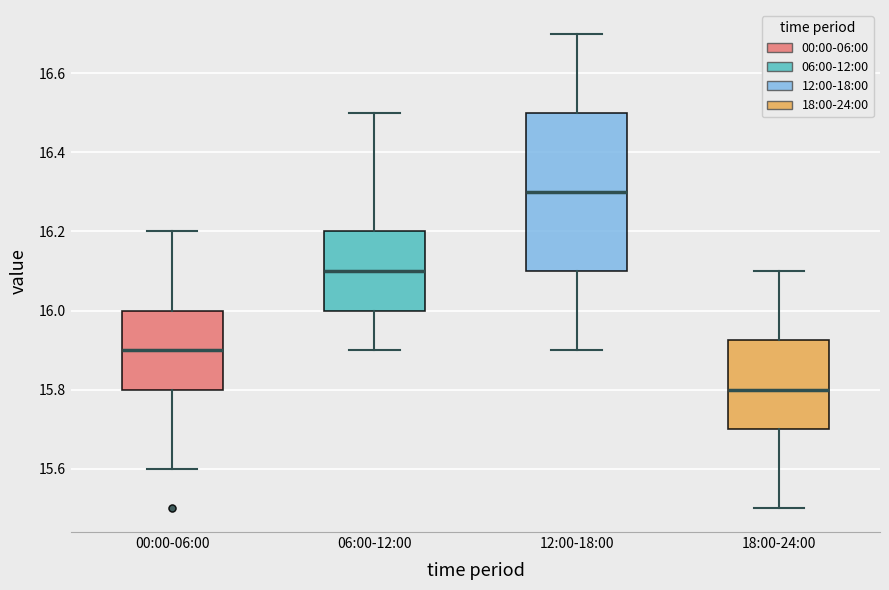

Which box has the lowest median line?

18:00-24:00